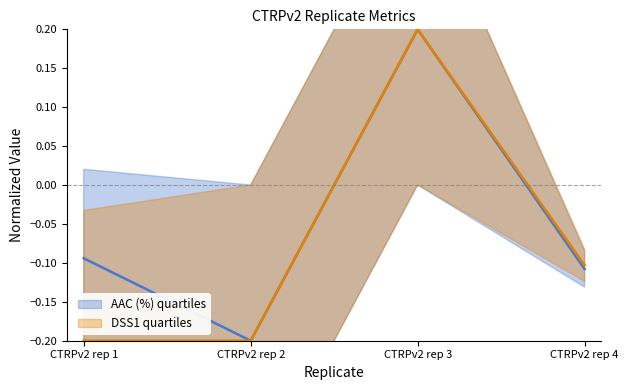

What is the total value across all series at CTRPv2 rep 2?

-0.4